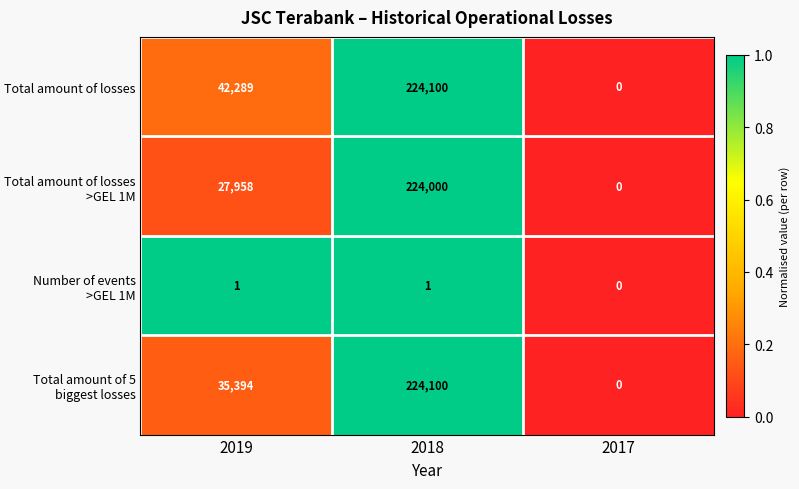

Count the Total amount of 5 biggest losses values in the range 0 to 224100.

3